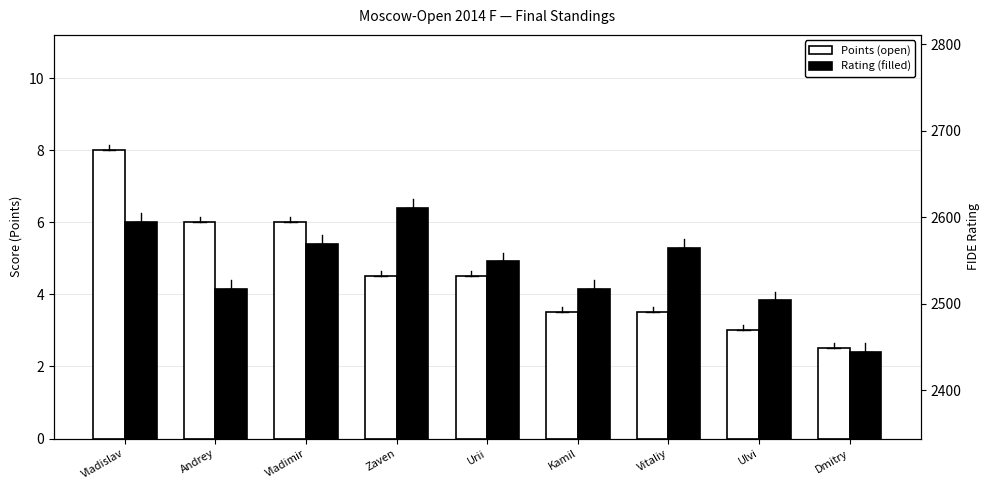

Does the chart contain any negative values?

No